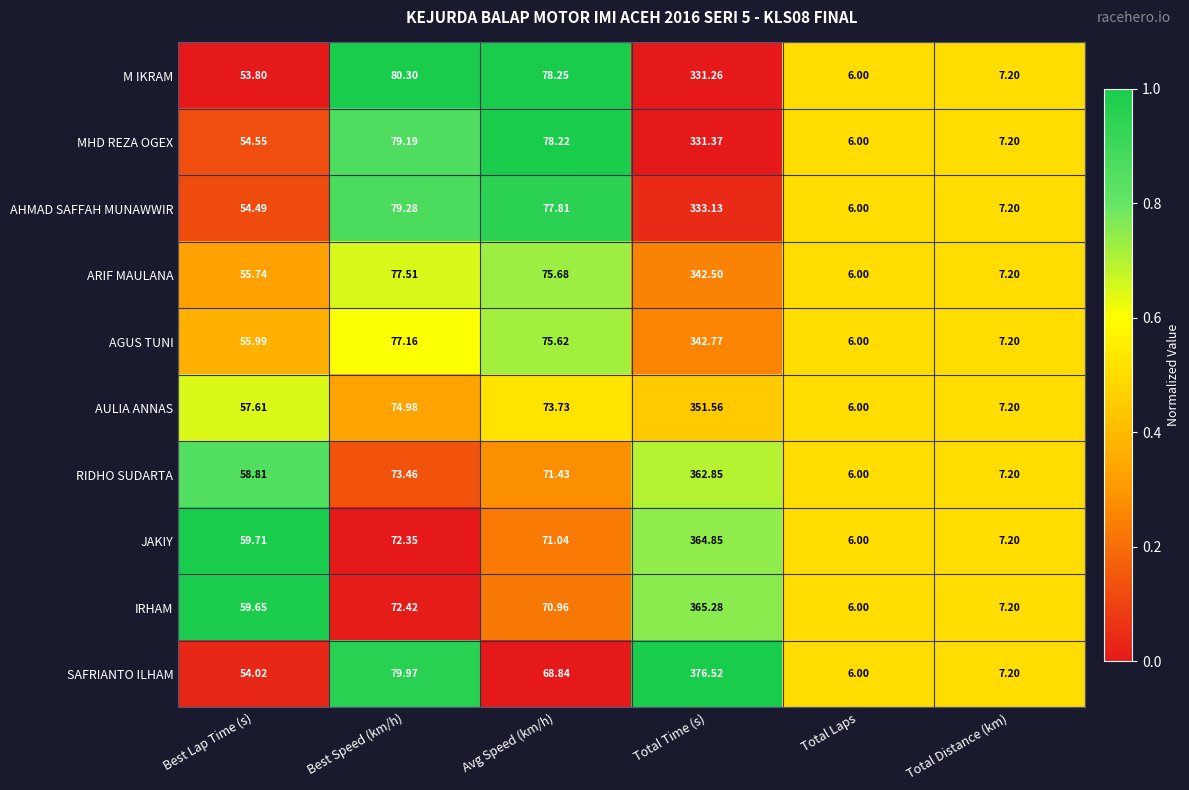

Where is ARIF MAULANA nearest to the value 174?

Best Speed (km/h)